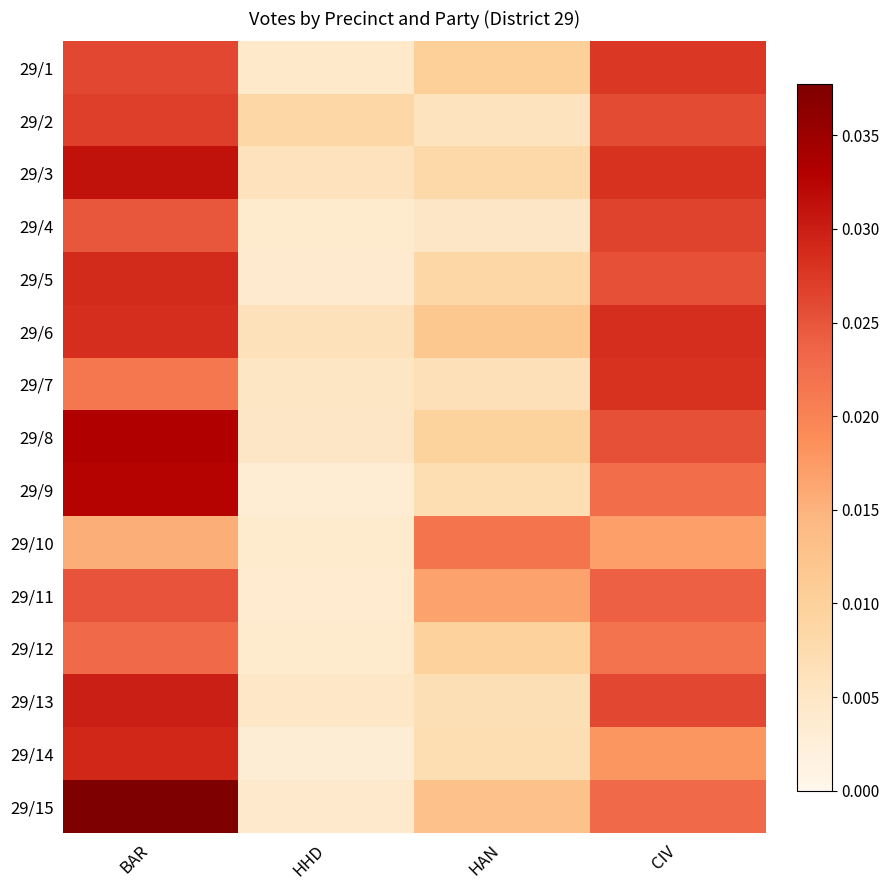

At how many categories does at least one series exceed 0?

4